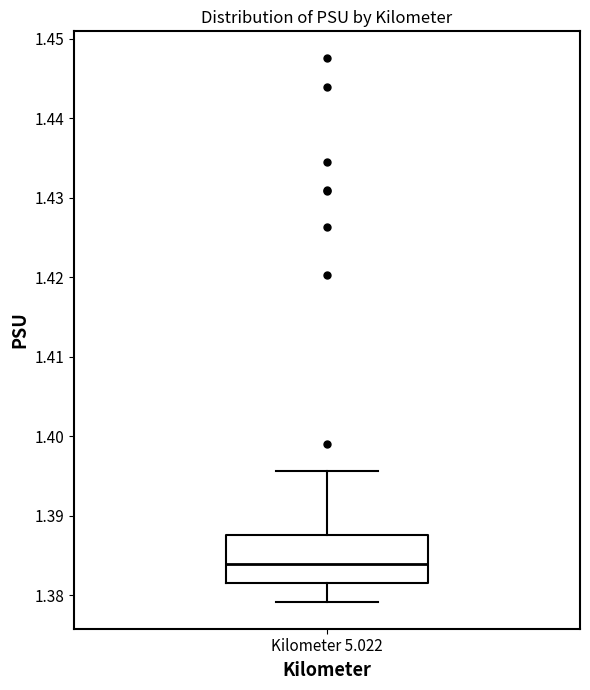

Where does the upper whisker of the box for Kilometer 5.022 end on the y-axis? The values are not printed on the chart, so give them approximately, as read against the axis.

1.396